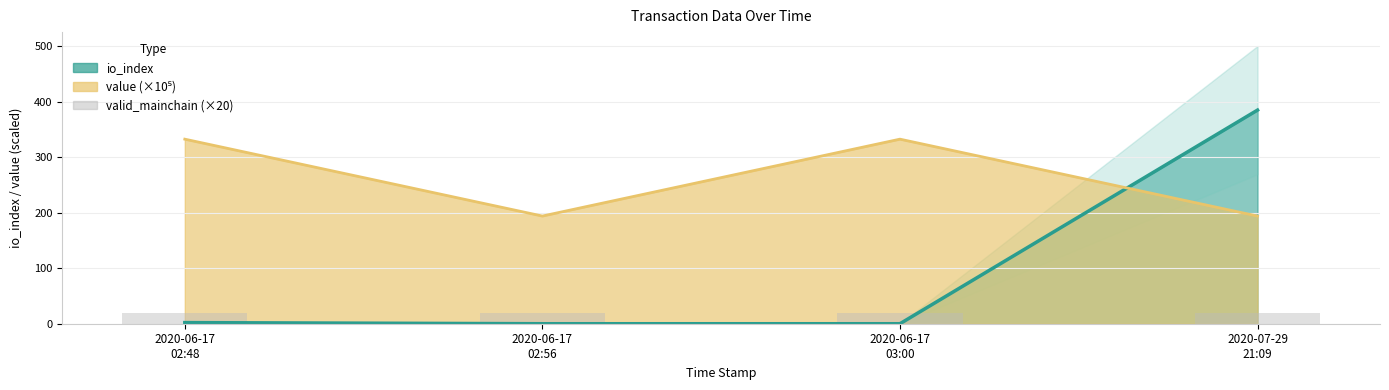

Is it true that valid_mainchain equals 1.4 at 1592362830?

False